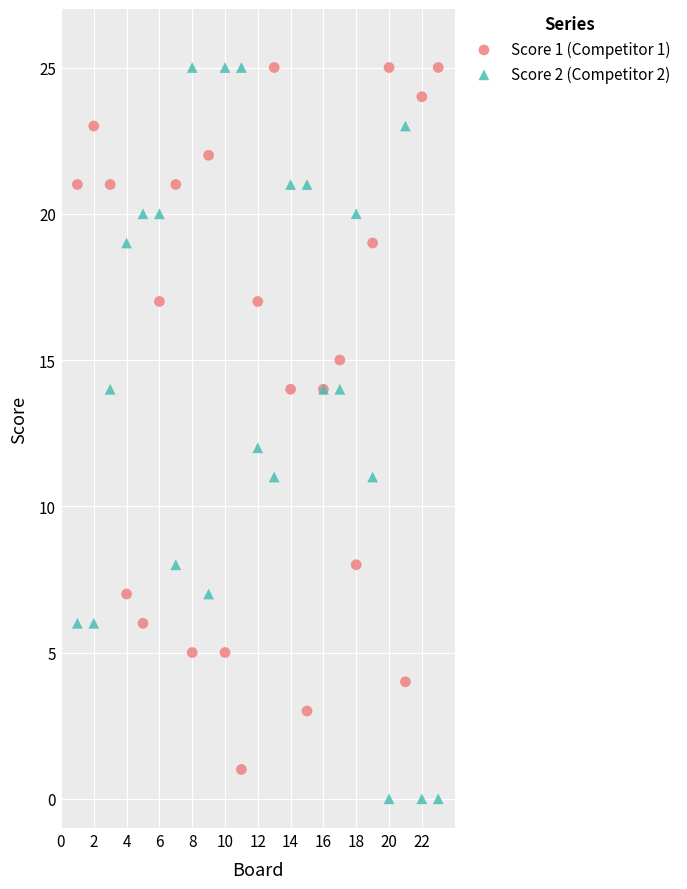

What are all the series names shown in the legend?

Score 1 (Competitor 1), Score 2 (Competitor 2)